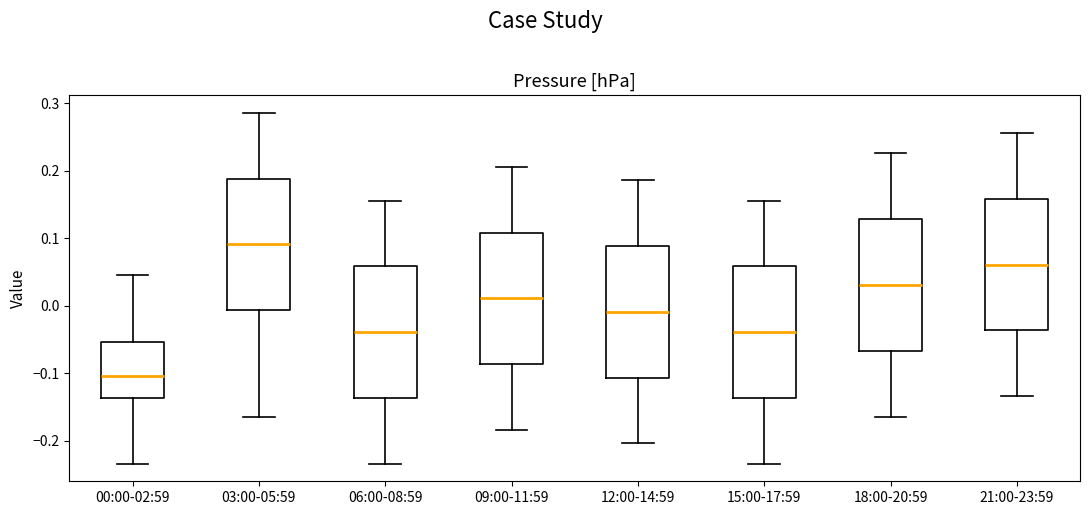

Which box has the highest median line?

03:00-05:59